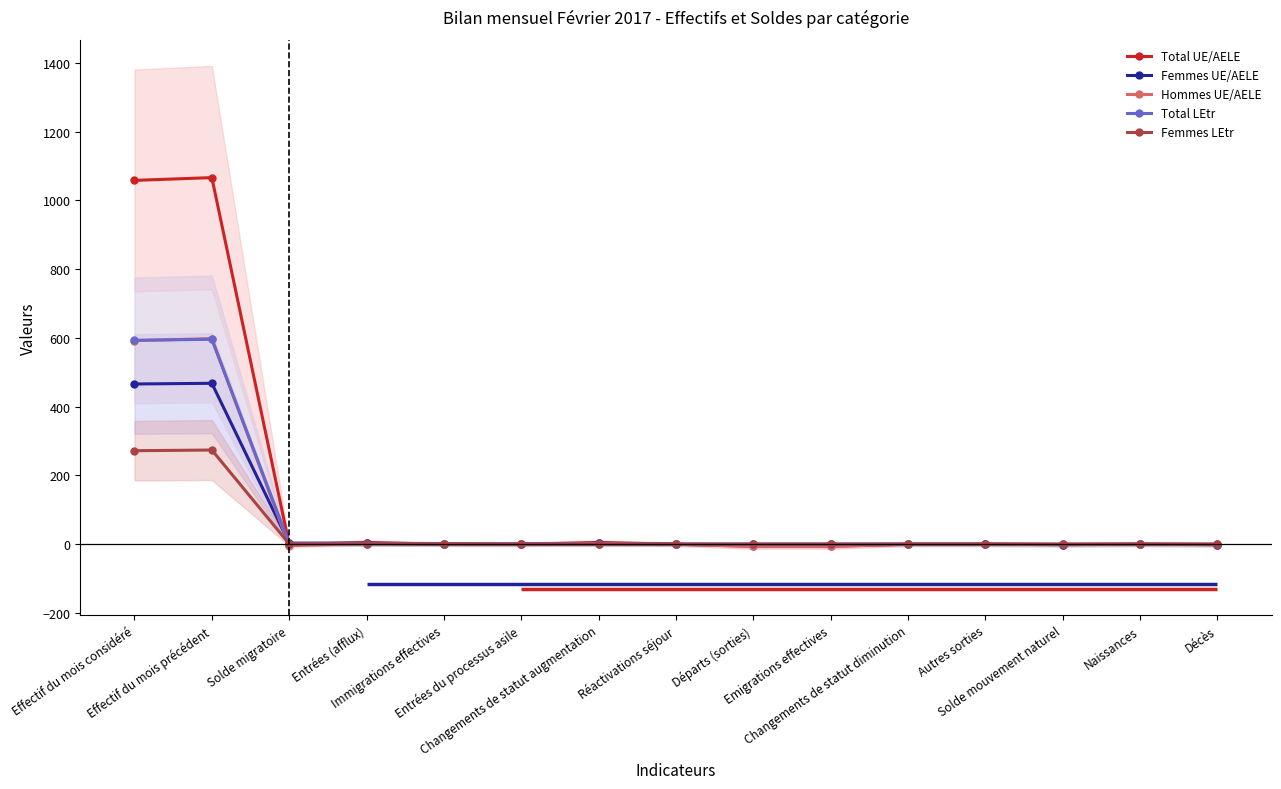

Reading left to right, extract all data points from this chart.

Total UE/AELE: 1058	1066	-1	5	0	0	5	0	-6	-6	0	0	-1	0	-1
Femmes UE/AELE: 466	468	3	3	0	0	3	0	0	0	0	0	-1	0	-1
Hommes UE/AELE: 592	598	-4	2	0	0	2	0	-6	-6	0	0	0	0	0
Total LEtr: 593	596	2	2	1	1	0	0	0	0	0	0	0	0	0
Femmes LEtr: 272	274	1	1	1	0	0	0	0	0	0	0	0	0	0